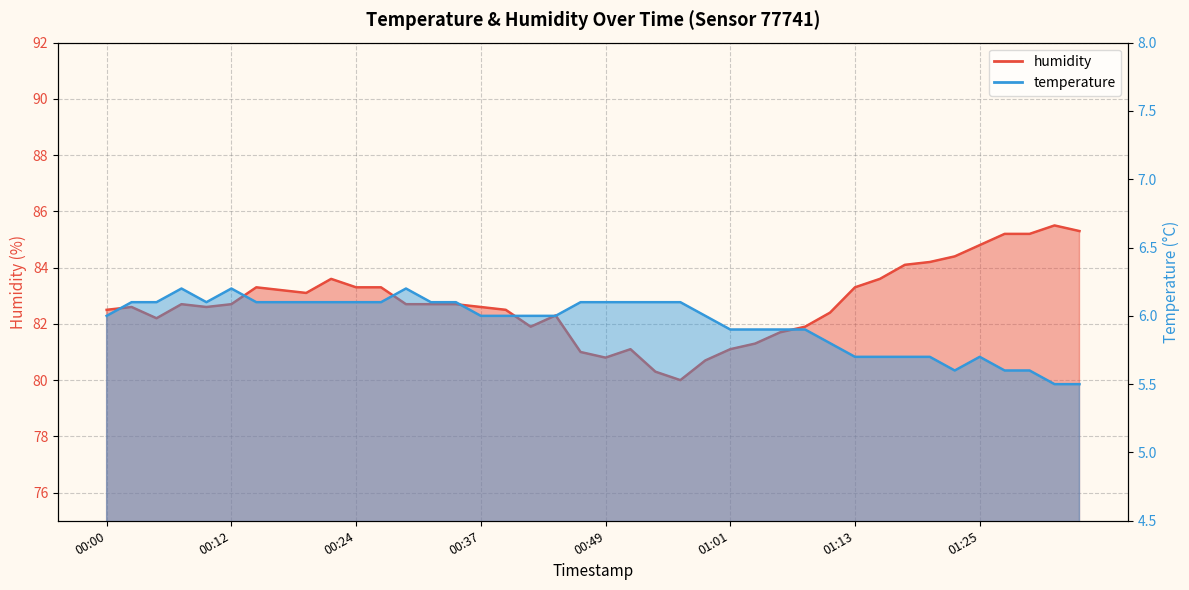

True or false: temperature and humidity cross at least once.

False